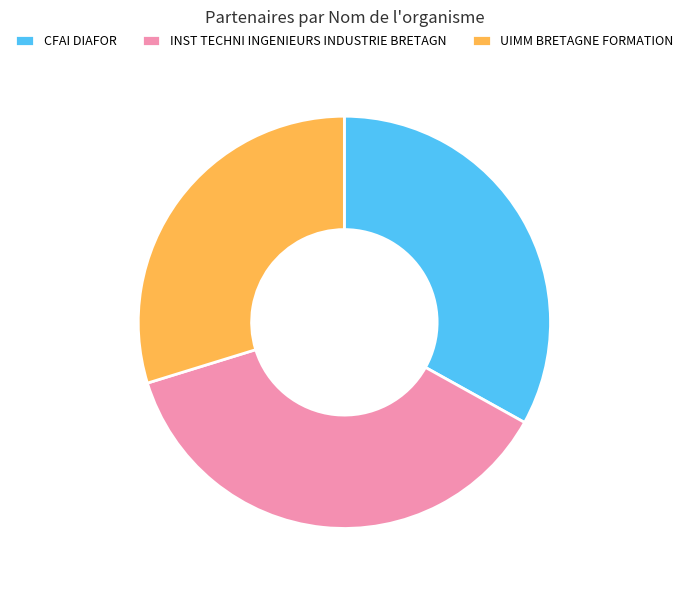

Do UIMM BRETAGNE FORMATION and INST TECHNI INGENIEURS INDUSTRIE BRETAGN together represent more than half of the pie?

Yes